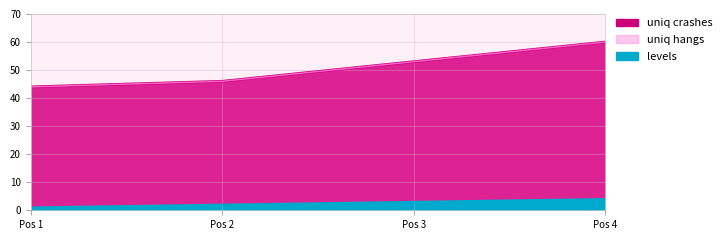

True or false: position_raw has a value of 4 at Pos 4.

True